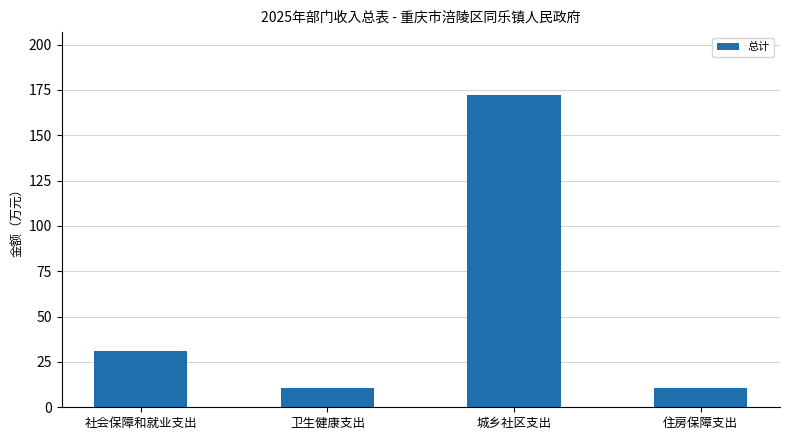

How many categories are shown in the chart?

4